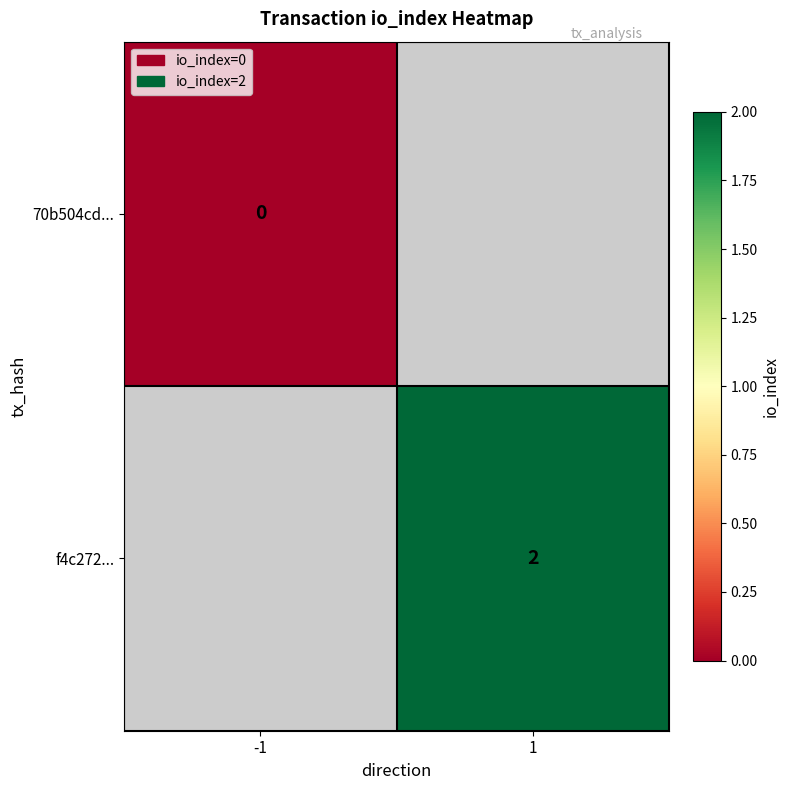

Is it true that f4c272... equals 3 at 1?

False